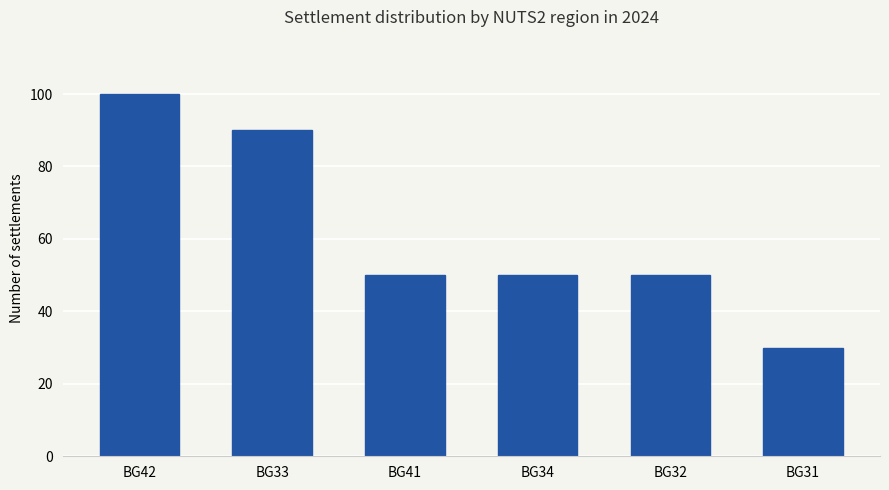

What is the sum of the values at BG42 and BG34?

150